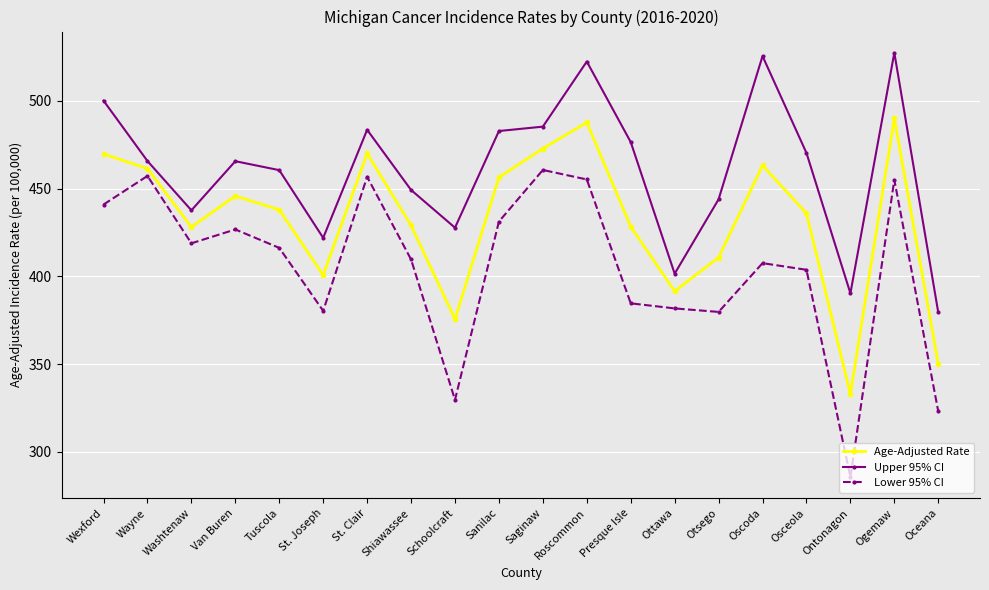

True or false: Age-Adjusted Rate and Lower 95% CI intersect in this chart.

False